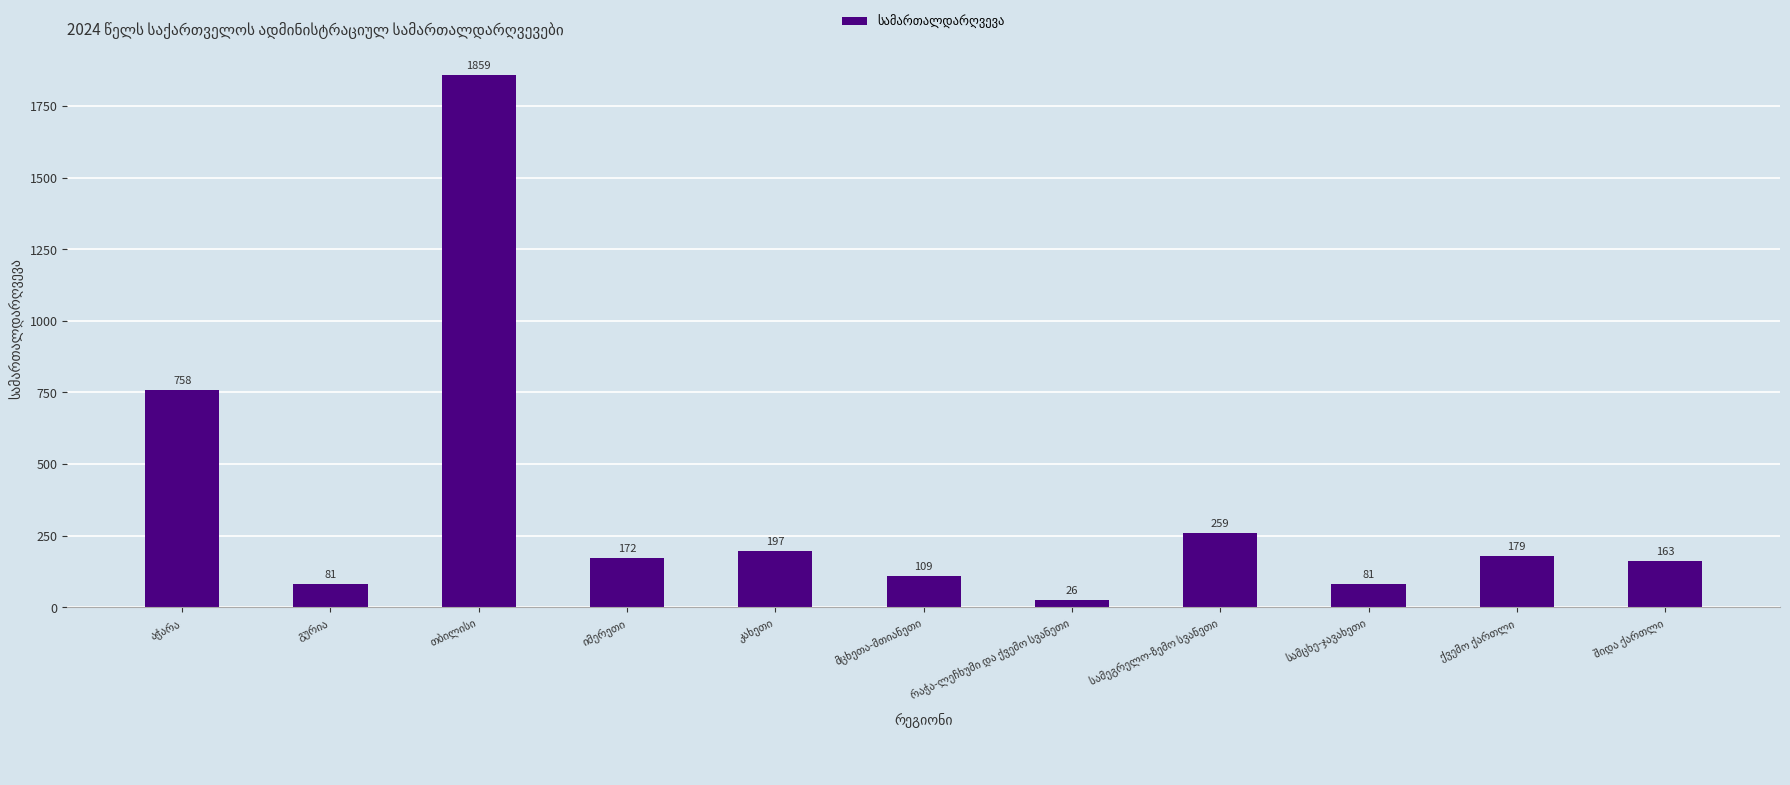

What is the minimum value shown in the chart?

26